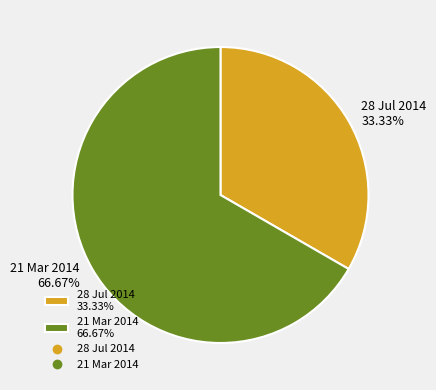

Which has a higher value, 28 Jul 2014 or 21 Mar 2014?

21 Mar 2014